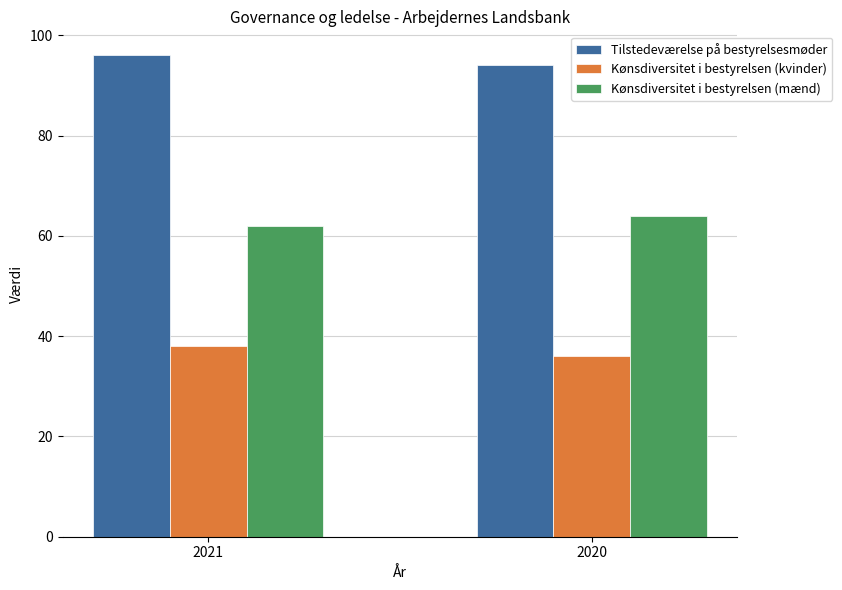

Reading left to right, extract all data points from this chart.

Tilstedeværelse på bestyrelsesmøder: 96	94
Kønsdiversitet i bestyrelsen (kvinder): 38	36
Kønsdiversitet i bestyrelsen (mænd): 62	64